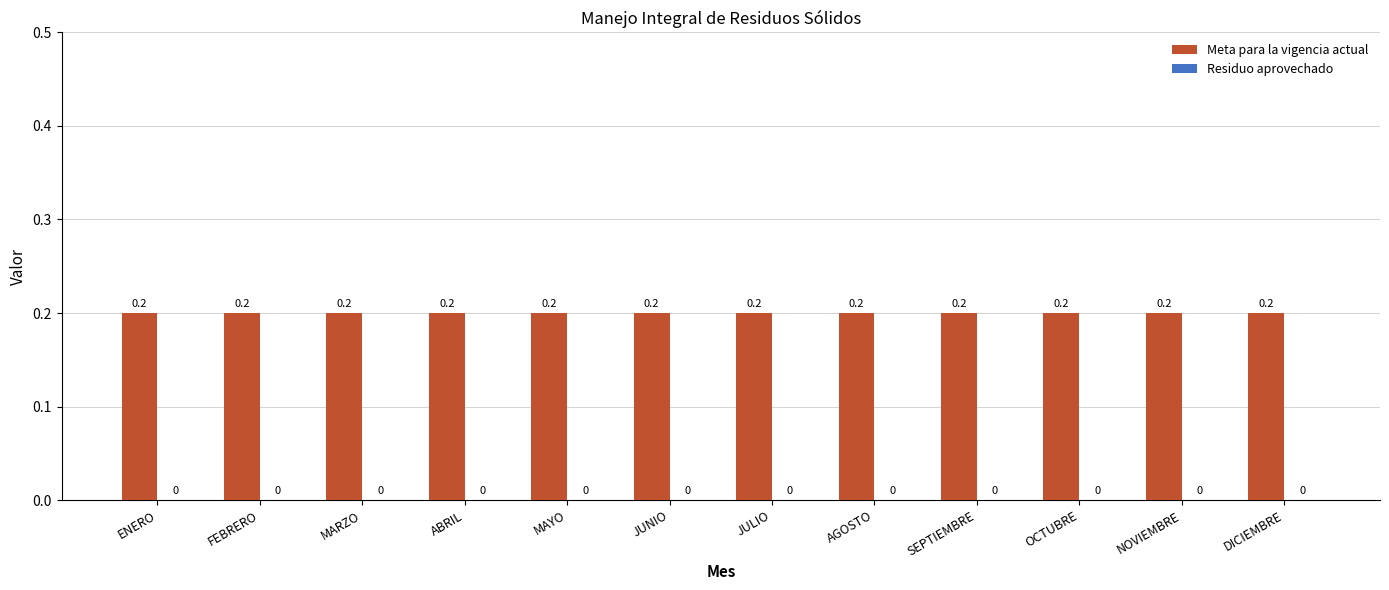

The Residuo aprovechado series shows 0.0 at ABRIL. True or false?

True